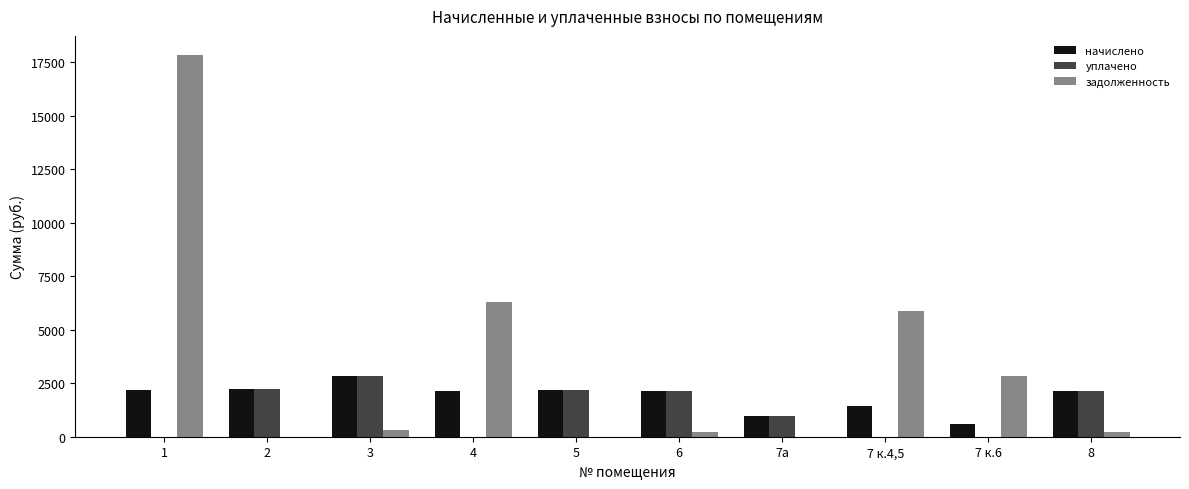

Which category has the highest value across all series?

1